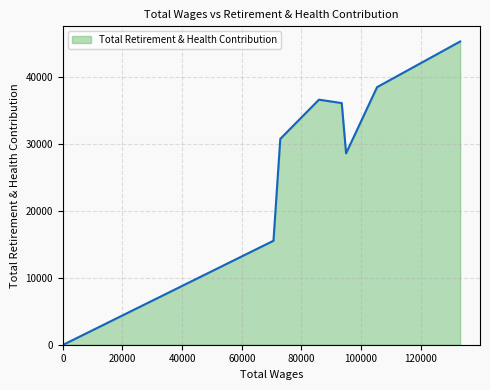

Count the number of data series in this chart.

1